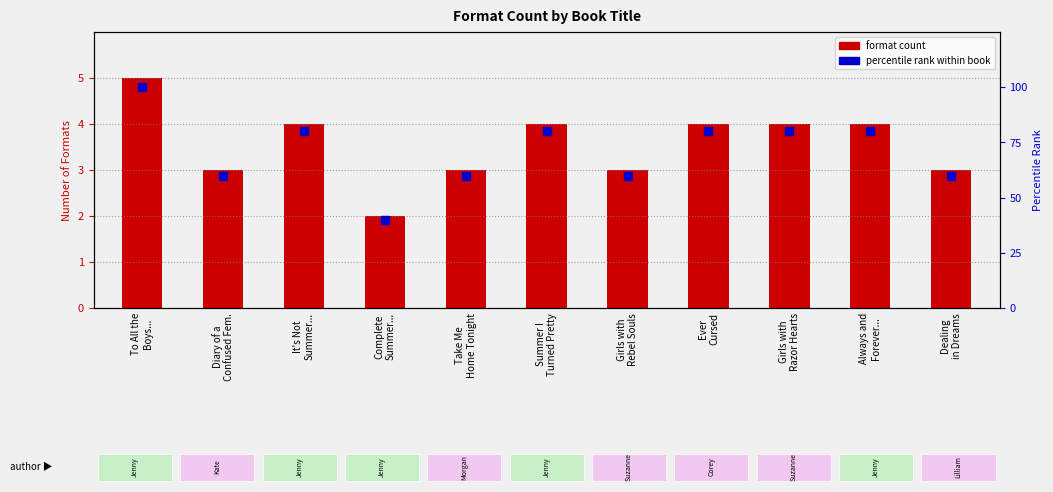

Which series reaches the maximum Y coordinate?

percentile rank